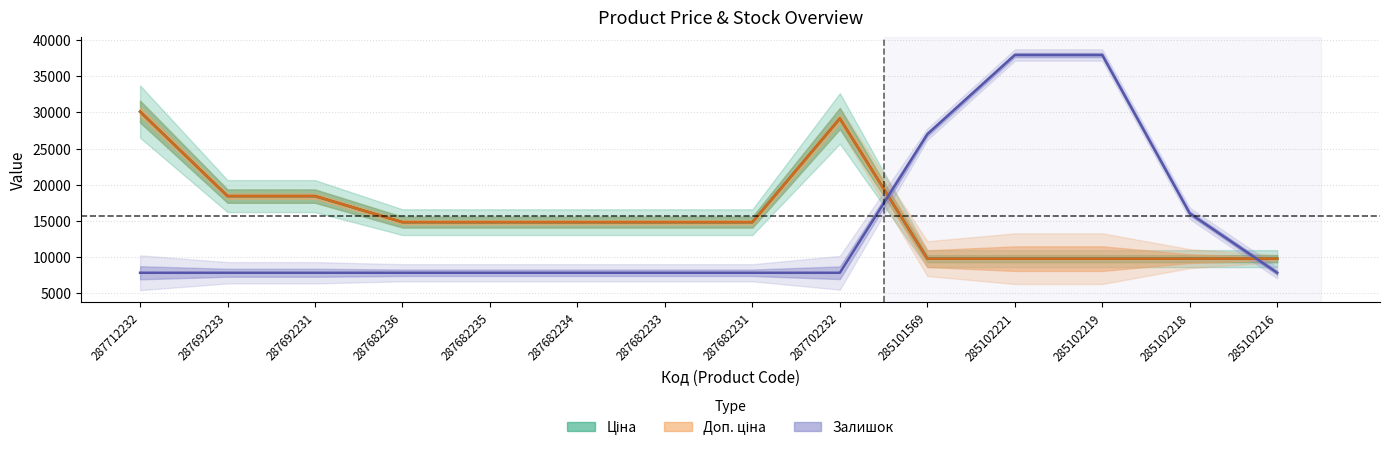

The Ціна series shows 25194.9 at 287682233. True or false?

False